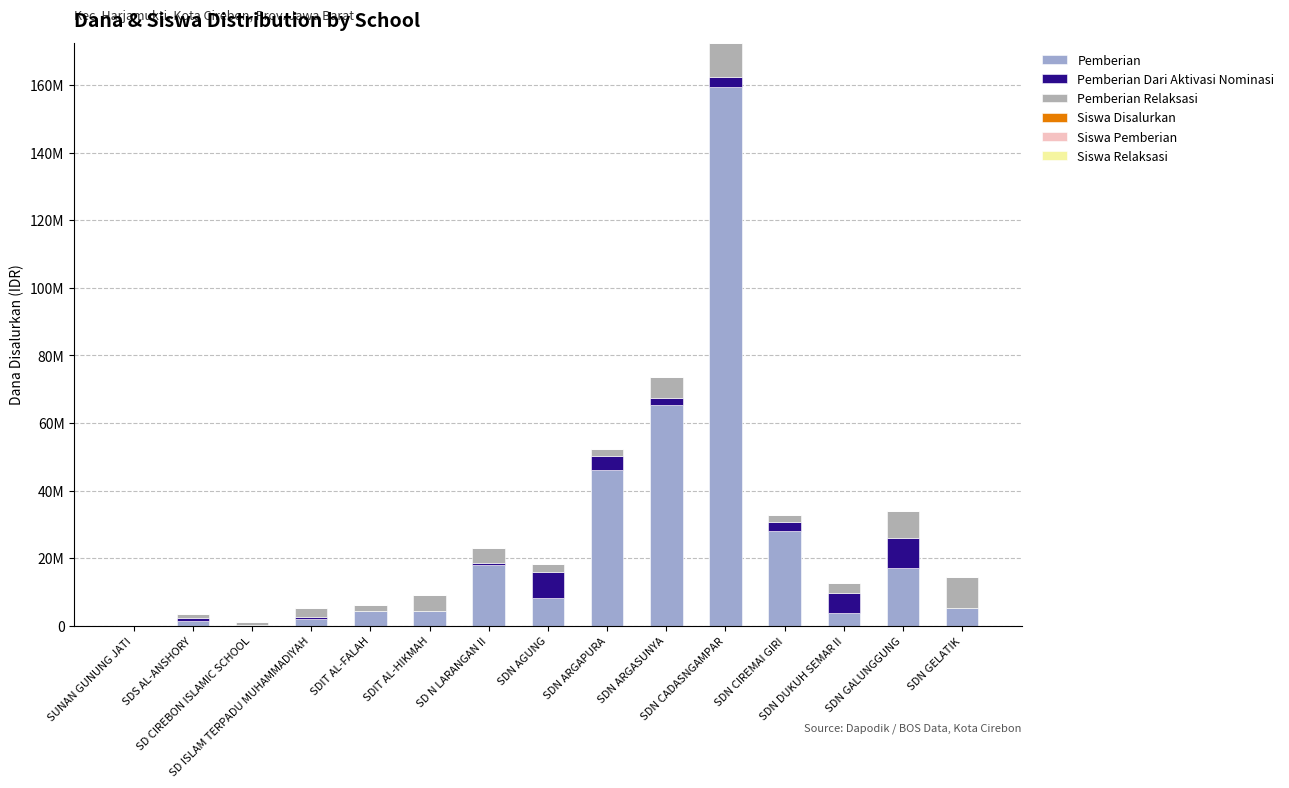

What is the difference between the Siswa Relaksasi values at SD N LARANGAN II and SUNAN GUNUNG JATI?

15